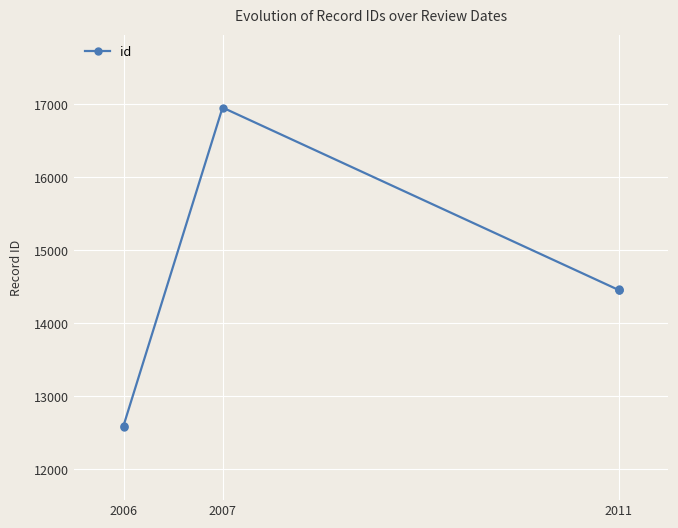

How many data points are above 14465?

2